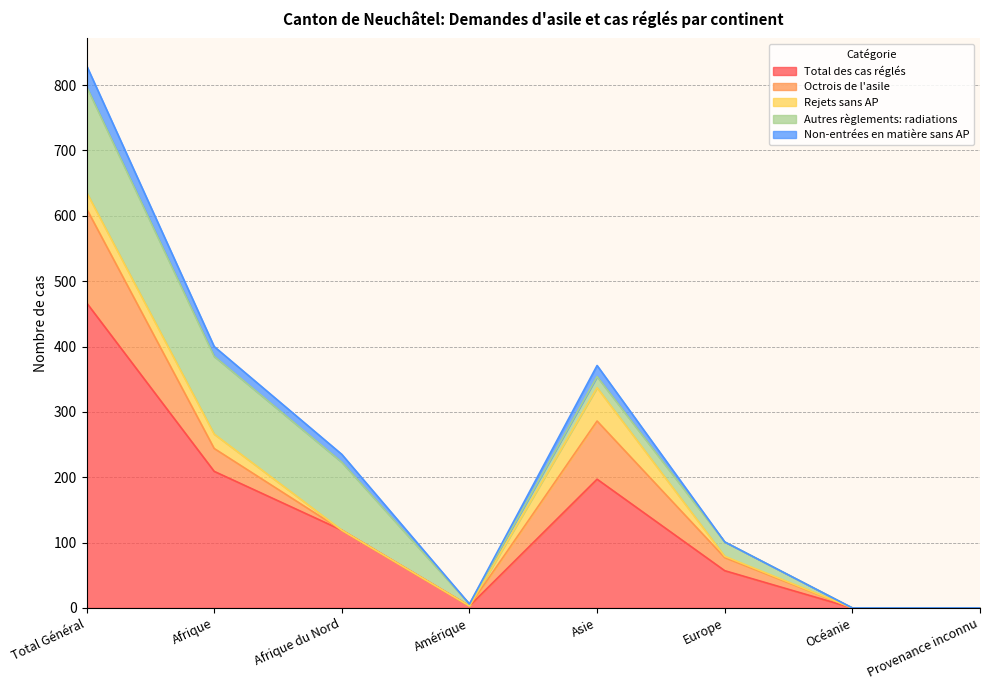

Where does the Total des cas réglés series first go above 119?

Total Général